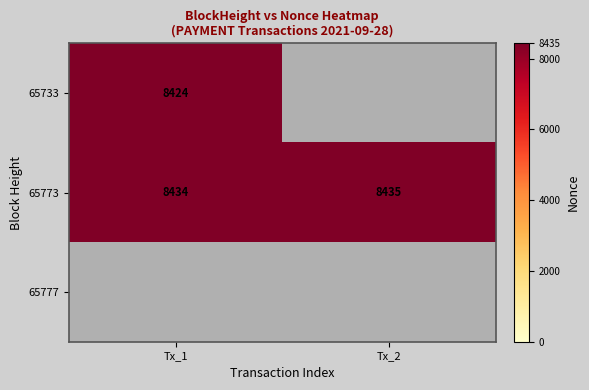

The value of 65773 at Tx_1 is 8434. True or false?

True